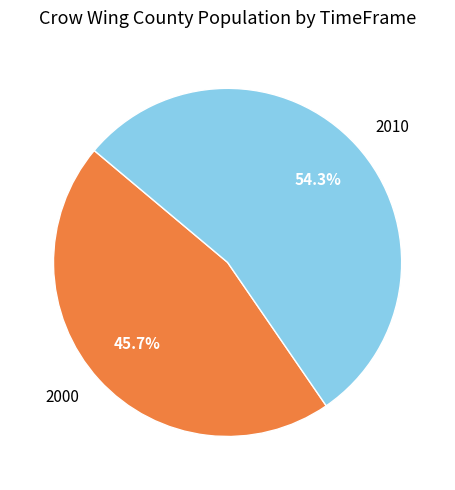

To the nearest percent, what is the average slice percentage?

50%